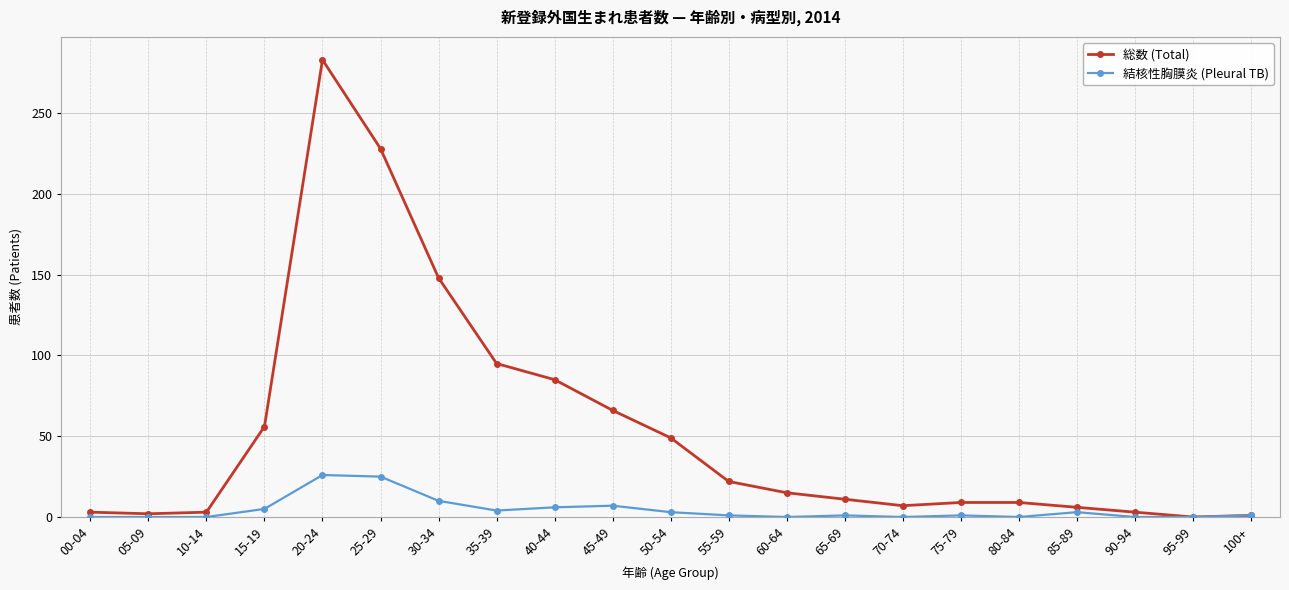

What is the maximum value shown in the chart?

283